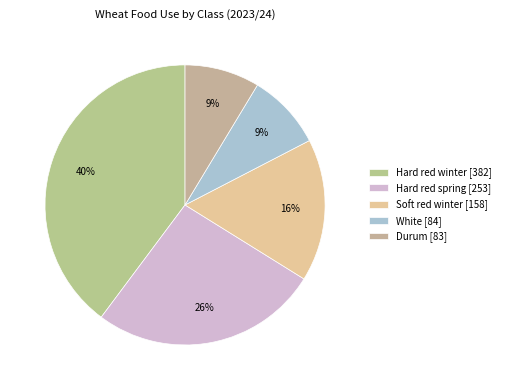

Between Soft red winter and Hard red winter, which is larger?

Hard red winter